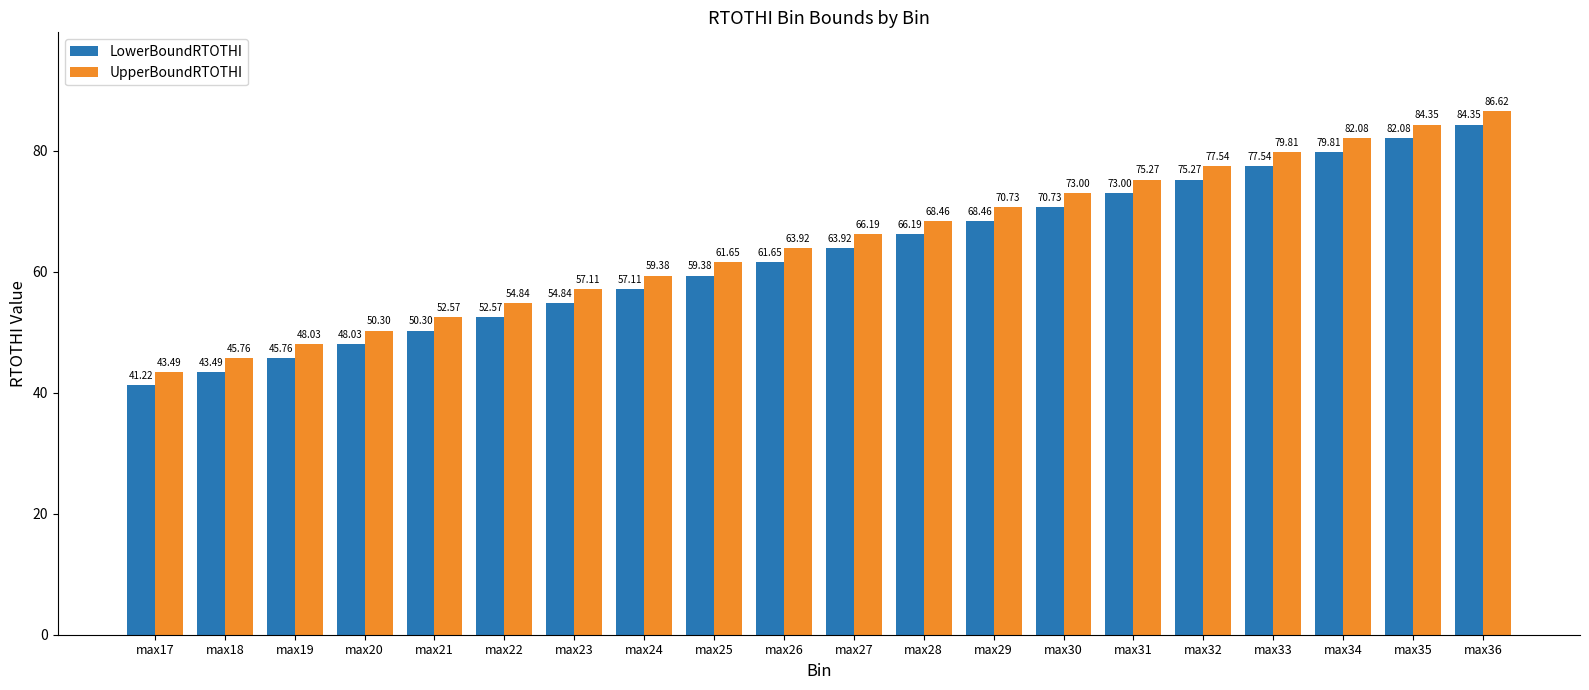

Is it true that UpperBoundRTOTHI equals 34.0 at max32?

False